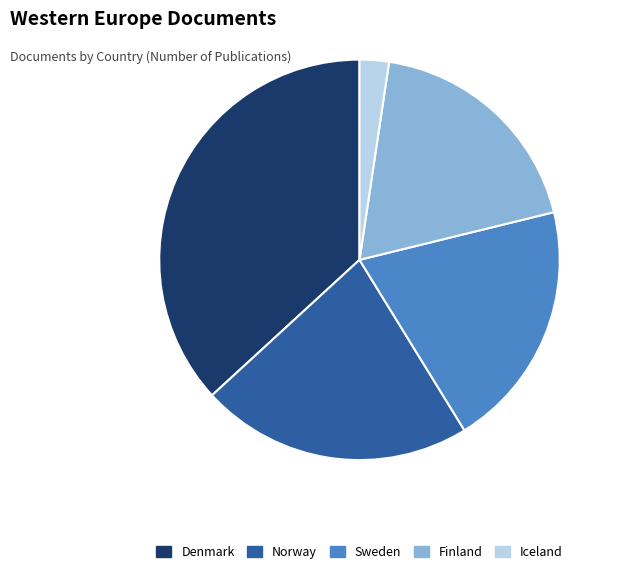

What is the smallest slice in the pie chart?

Iceland